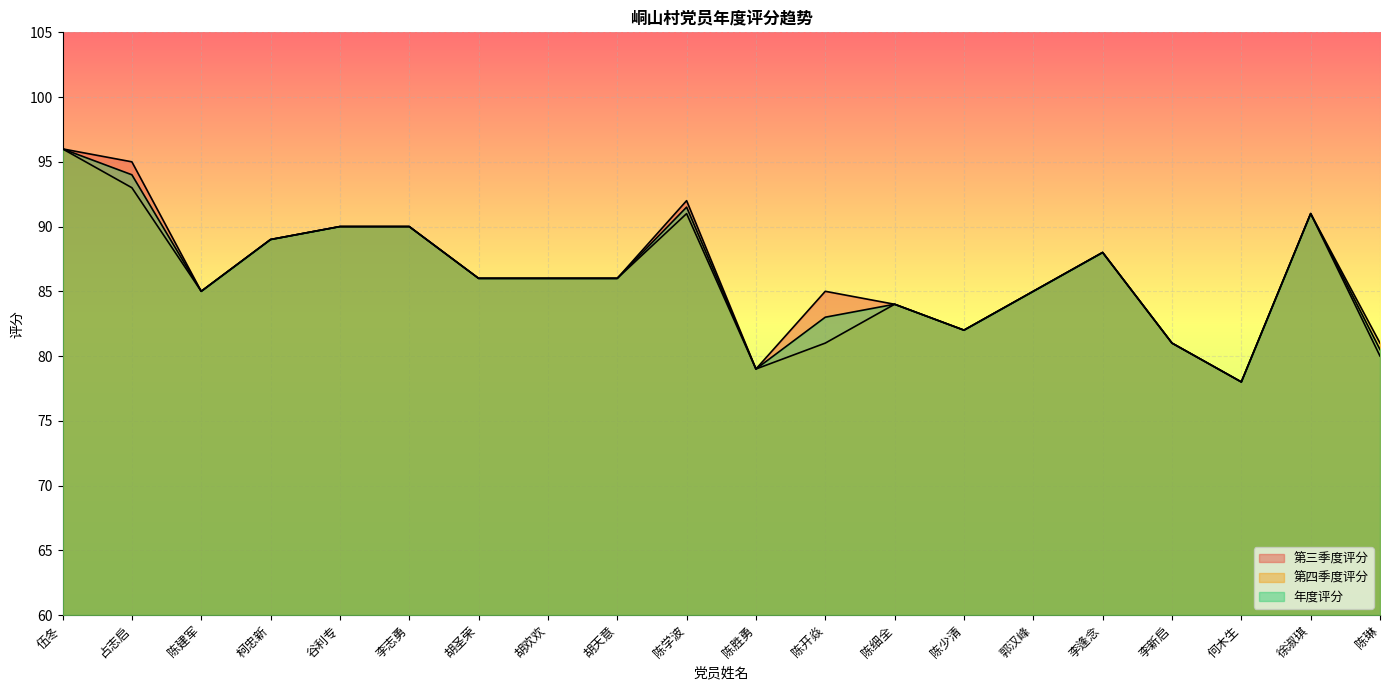

Rank the categories by 年度评分 value from lowest to highest.

何木生, 陈胜勇, 陈琳, 李新启, 陈少清, 陈开焱, 陈细全, 陈建军, 郭汉峰, 胡圣荣, 胡欢欢, 胡天意, 李逢念, 柯忠新, 谷利专, 李志勇, 徐淑琪, 陈学波, 占志启, 伍冬